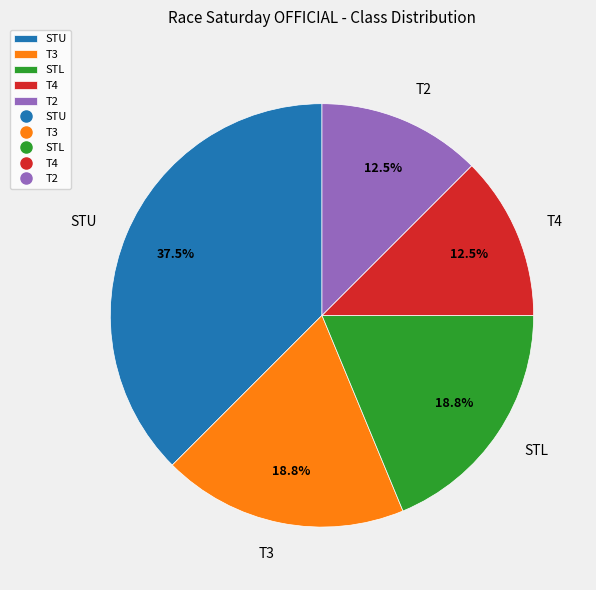

How many segments does this pie chart have?

5